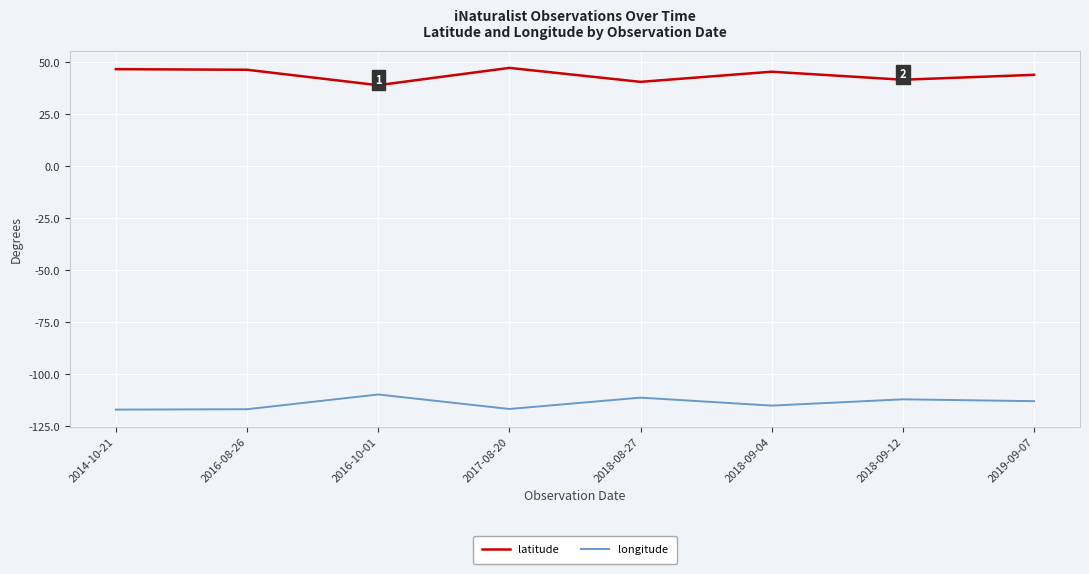

What position from the left is 2018-09-04?

6